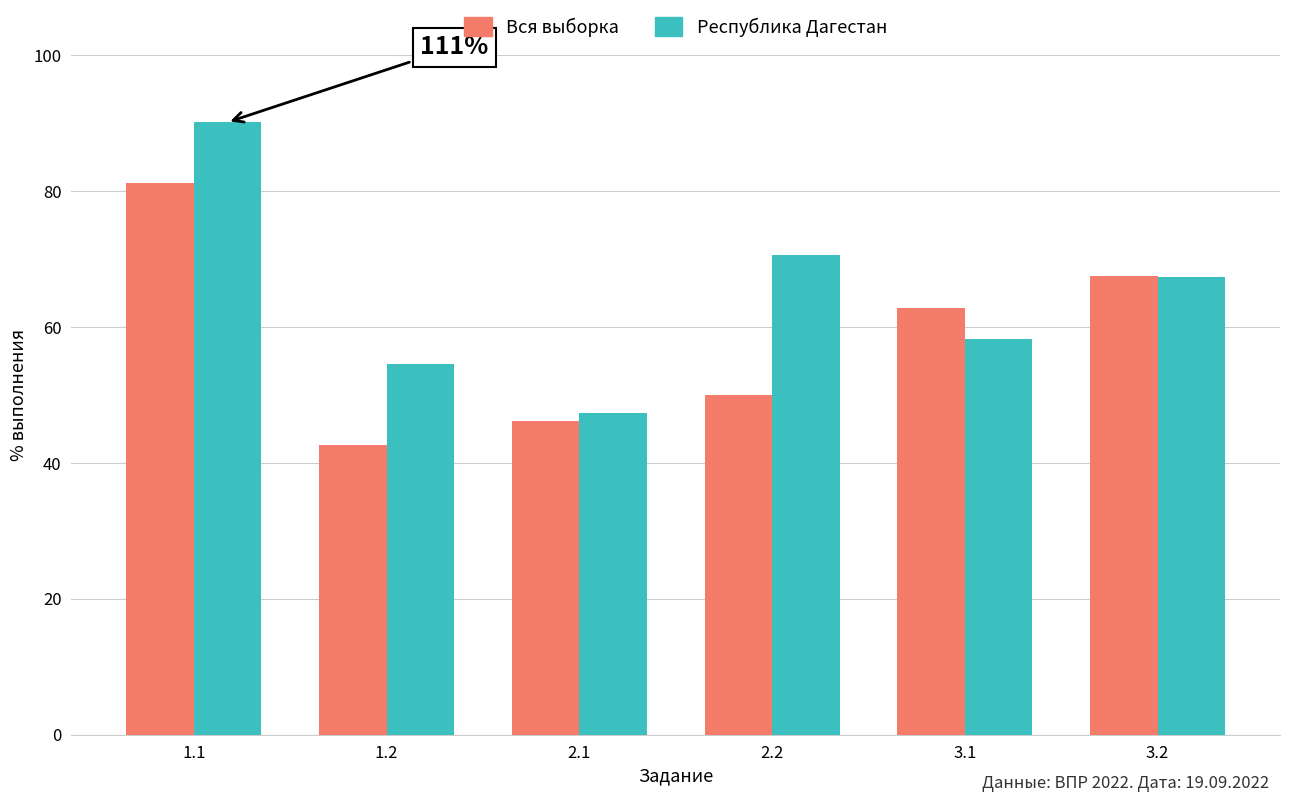

What position from the left is 2.1?

3